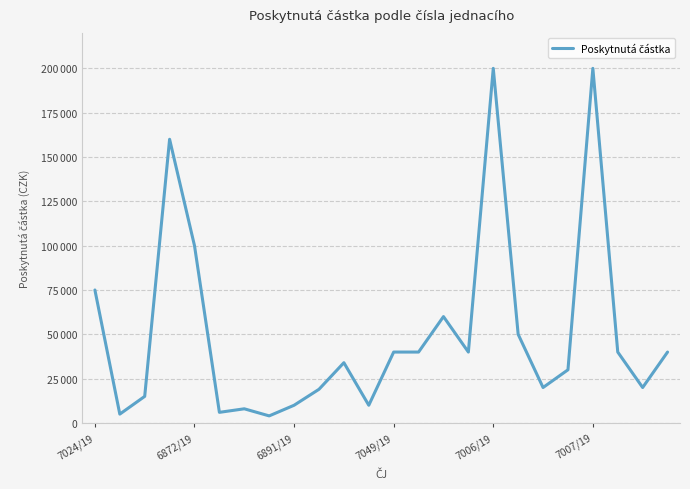

At which label is the value closest to 102000?

6872/19